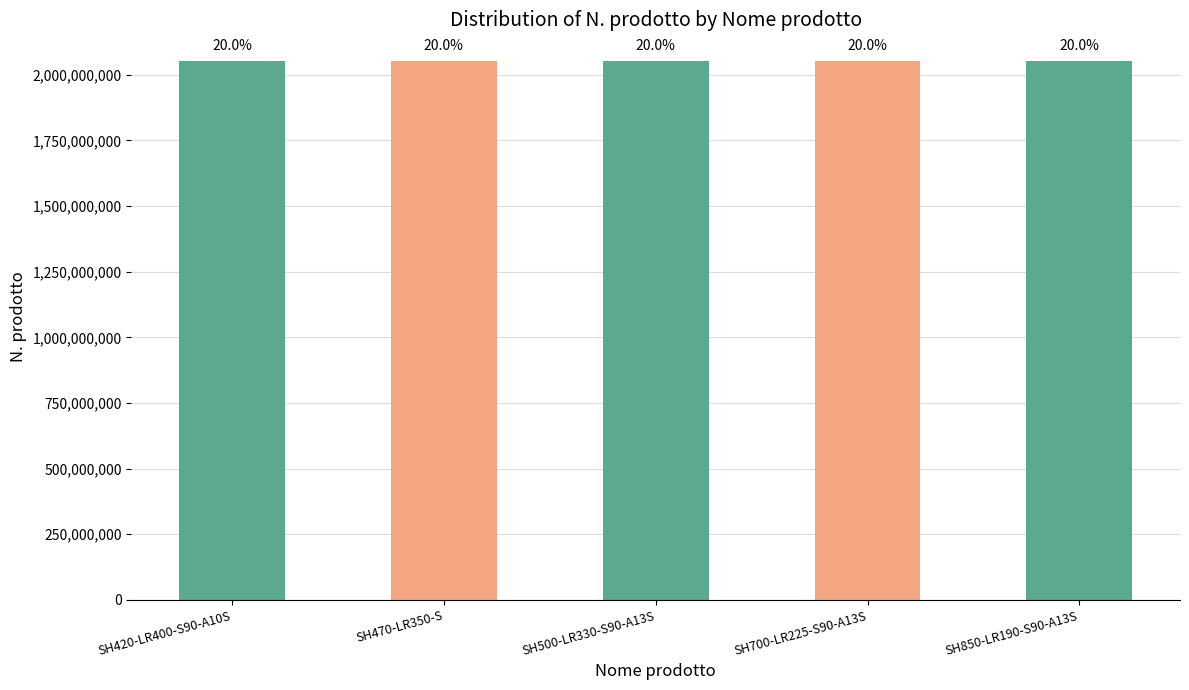

What is the label of the 3rd bar from the right?

SH500-LR330-S90-A13S